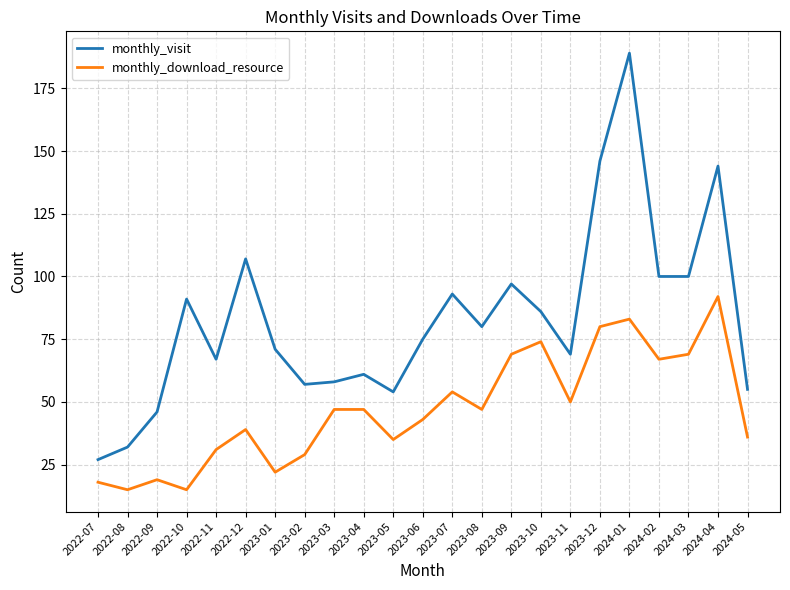

True or false: monthly_visit has more than 0 interior local peaks.

True